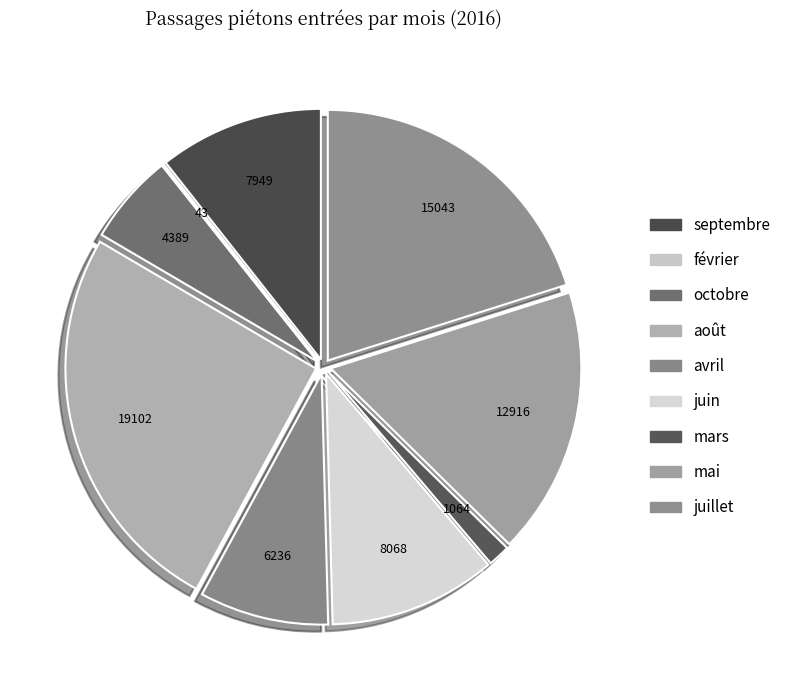

What is the change in value from septembre to juin?

+119